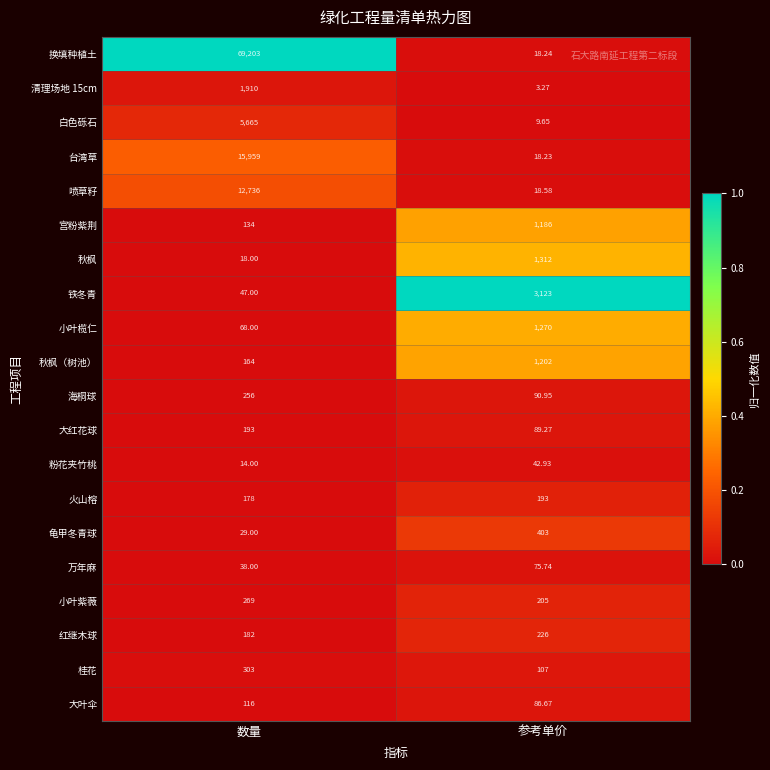

Which label corresponds to the smallest value in the chart?

参考单价